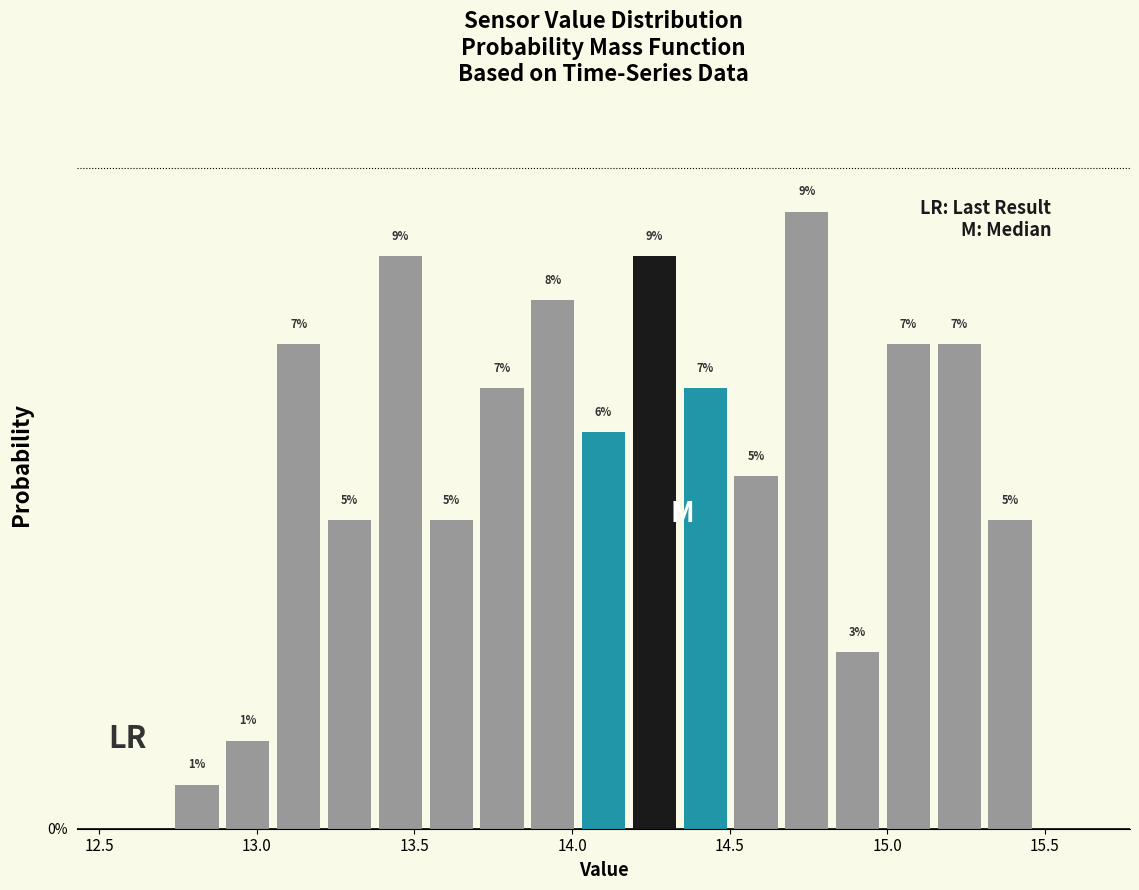

Read against the x-axis, roughly where is the centre of the tallest bar?

14.75